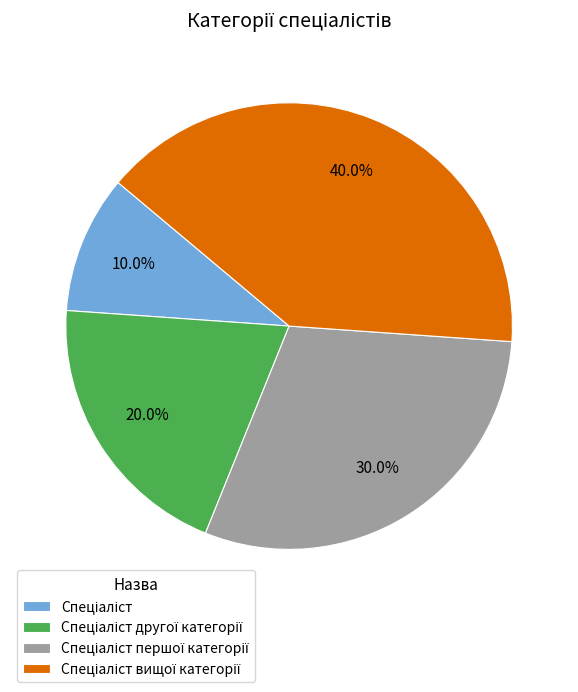

Is there a majority slice in this chart?

No